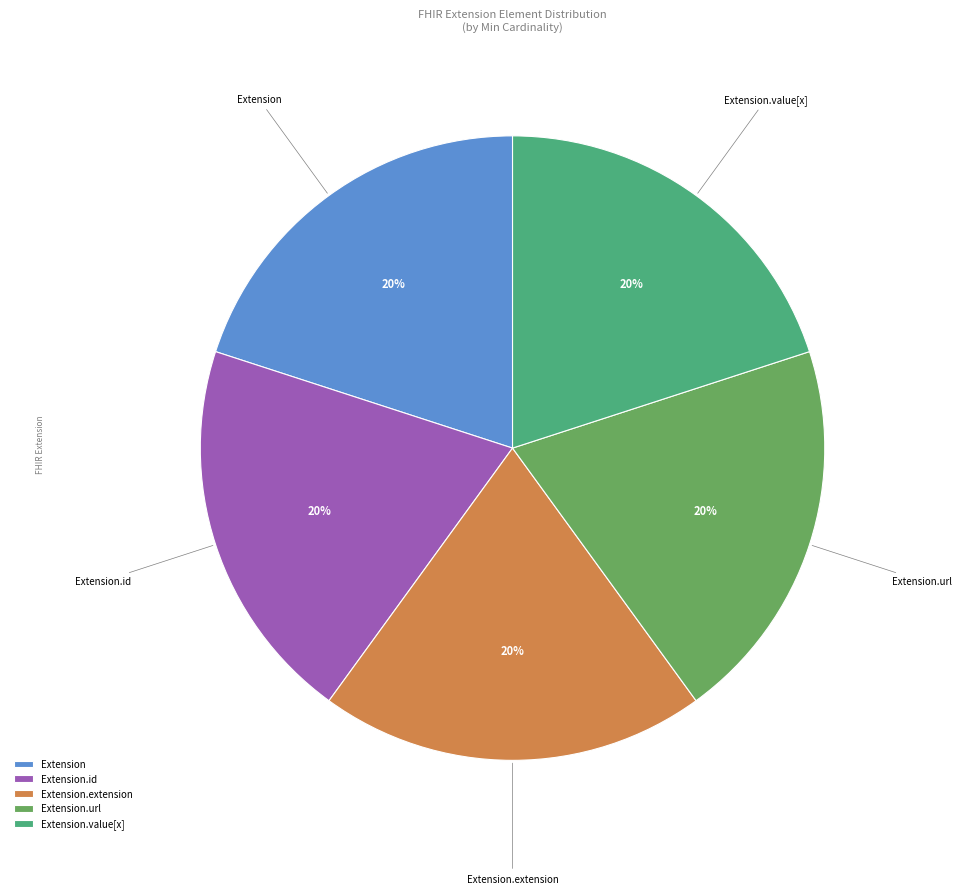

The Extension.value[x] slice represents 55% of the pie. True or false?

False